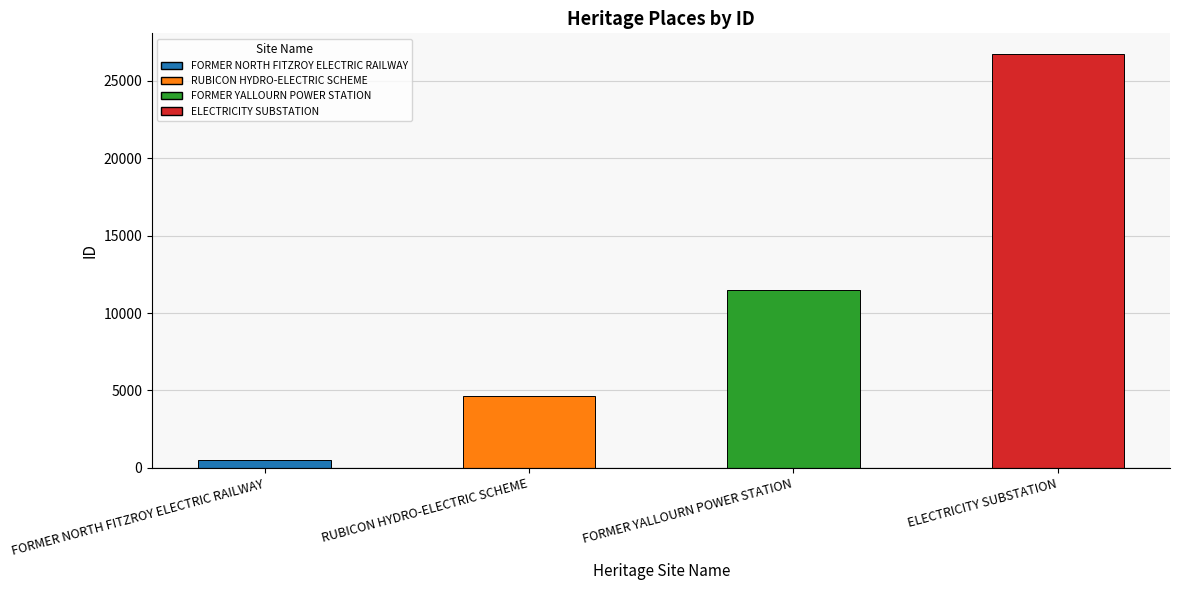

True or false: the data shows 26729 at ELECTRICITY SUBSTATION.

True